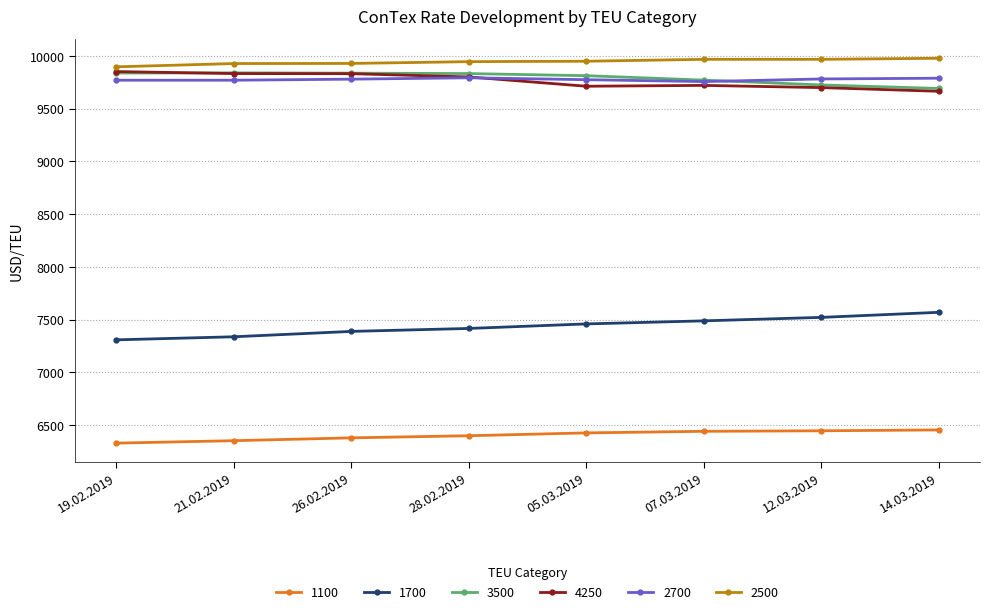

What is the sum of the 2700 values at 28.02.2019 and 14.03.2019?

19582